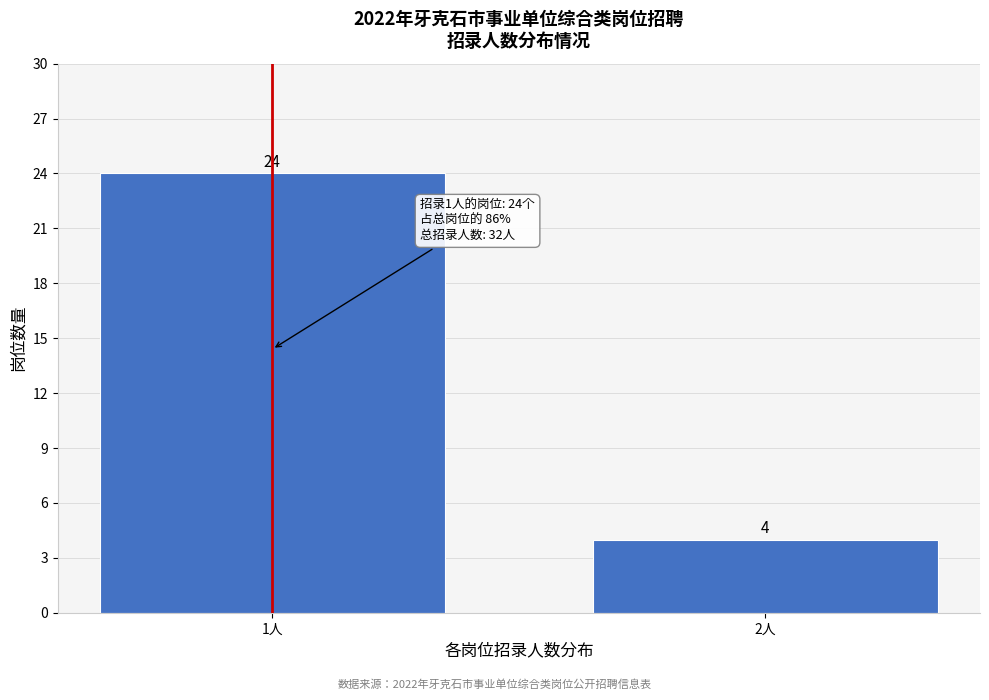

Reading left to right, extract all data points from this chart.

1人=24	2人=4